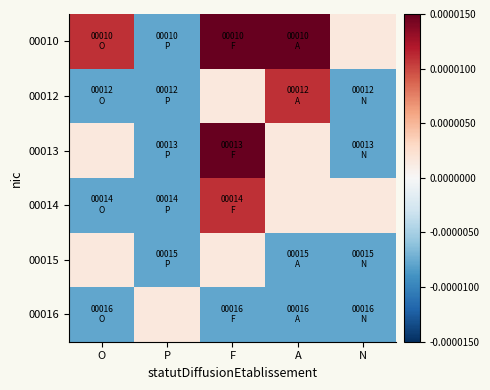

Reading left to right, extract all data points from this chart.

00010: O=0.0	P=-0.0	F=0.0	A=0.0	N=0.0
00012: O=-0.0	P=-0.0	F=0.0	A=0.0	N=-0.0
00013: O=0.0	P=-0.0	F=0.0	A=0.0	N=-0.0
00014: O=-0.0	P=-0.0	F=0.0	A=0.0	N=0.0
00015: O=0.0	P=-0.0	F=0.0	A=-0.0	N=-0.0
00016: O=-0.0	P=0.0	F=-0.0	A=-0.0	N=-0.0